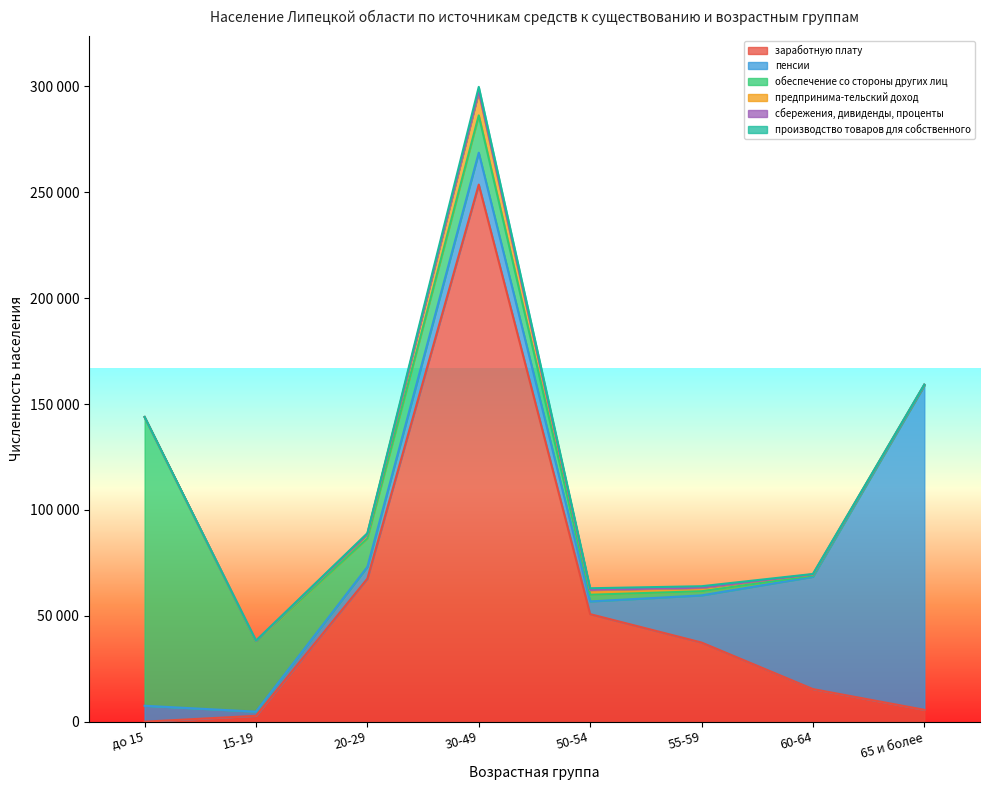

Reading left to right, extract all data points from this chart.

заработную плату: 0	2756	67521	253606	50778	37368	15390	5598
пенсии: 7507	1969	5573	15071	5996	22262	53019	153054
обеспечение со стороны других лиц: 136326	33287	13424	17623	3162	1965	539	260
предпринима-тельский доход: 0	143	2023	10984	2178	1590	540	188
сбережения, дивиденды, проценты: 44	38	101	445	117	96	53	25
производство товаров для собственного: 6	56	348	2020	771	670	199	50